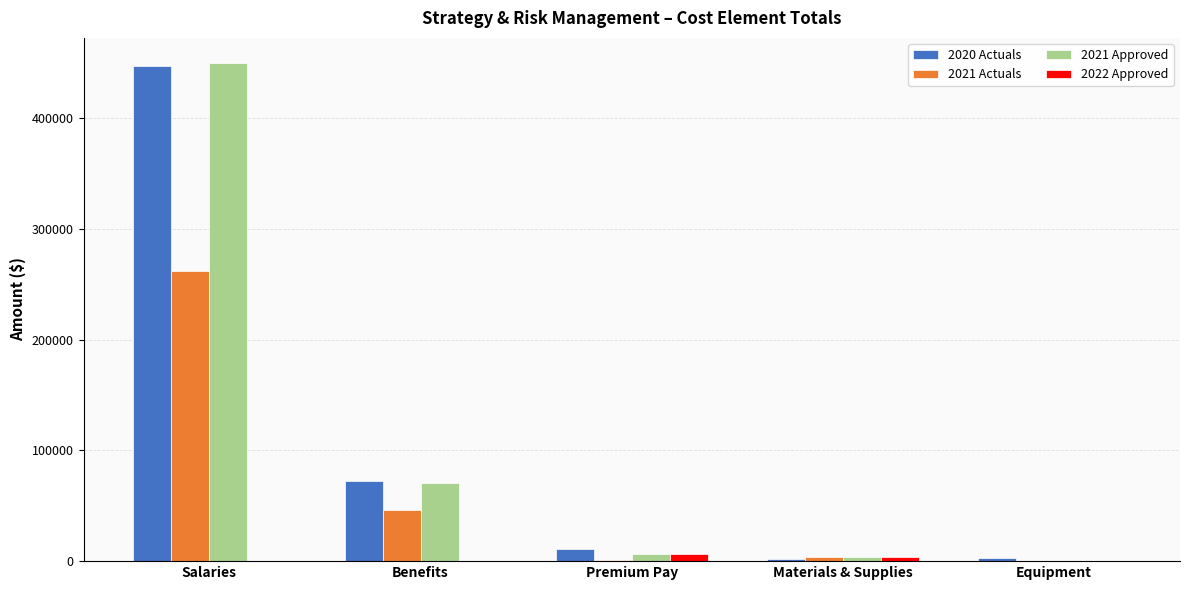

What is the maximum value shown in the chart?

450000.0